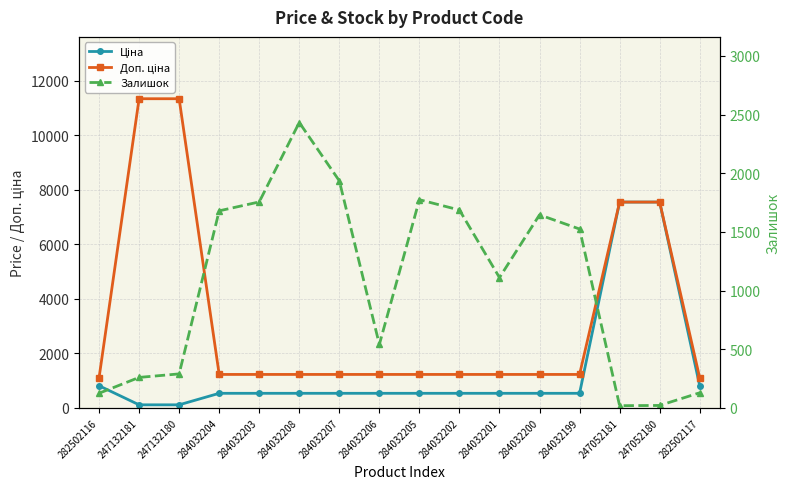

Reading right to left, list all the values displayed in this chart.

Ціна: 282502117=813.0	247052180=7545.9	247052181=7545.9	284032199=535.4	284032200=535.4	284032201=535.4	284032202=535.4	284032205=535.4	284032206=535.4	284032207=535.4	284032208=535.4	284032203=535.4	284032204=535.4	247132180=113.3	247132181=113.3	282502116=813.0
Доп. ціна: 282502117=1101.8	247052180=7545.9	247052181=7545.9	284032199=1227.2	284032200=1227.2	284032201=1227.2	284032202=1227.2	284032205=1227.2	284032206=1227.2	284032207=1227.2	284032208=1227.2	284032203=1227.2	284032204=1227.2	247132180=11334.0	247132181=11334.0	282502116=1101.8
Залишок: 282502117=129.0	247052180=21.0	247052181=19.0	284032199=1525.0	284032200=1646.0	284032201=1111.0	284032202=1687.0	284032205=1775.0	284032206=541.0	284032207=1936.0	284032208=2433.0	284032203=1756.0	284032204=1680.0	247132180=290.0	247132181=260.0	282502116=125.0